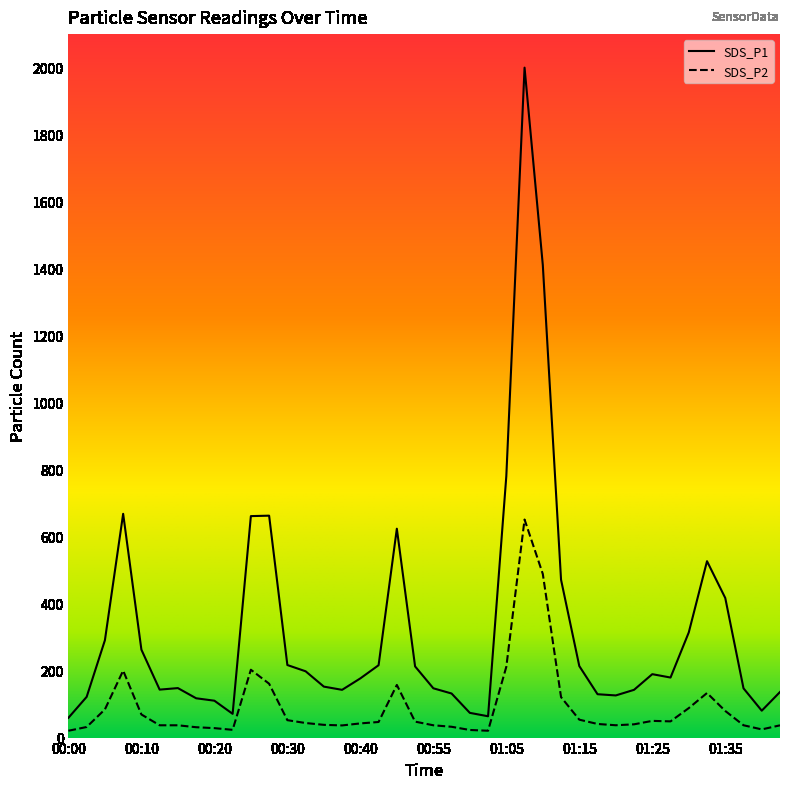

Reading right to left, transcribe all the data shown in this chart.

SDS_P1: 136.1	80.3	147.0	416.7	526.6	313.9	179.2	189.3	142.5	125.8	129.4	213.5	471.1	1410.9	1999.9	780.4	63.6	73.8	131.6	147.2	212.5	623.5	216.0	176.7	142.5	152.1	197.9	216.6	662.5	661.1	70.9	110.1	117.3	147.7	143.2	262.5	668.0	290.6	121.6	59.0
SDS_P2: 36.6	24.4	36.8	79.5	133.1	88.0	48.4	49.9	39.6	36.8	40.6	53.5	120.8	488.5	650.9	211.3	20.4	22.7	32.3	36.7	47.6	157.1	46.5	42.3	36.3	38.0	43.5	52.0	160.8	202.5	23.1	28.2	30.9	36.7	36.7	69.0	199.9	84.1	31.6	20.4